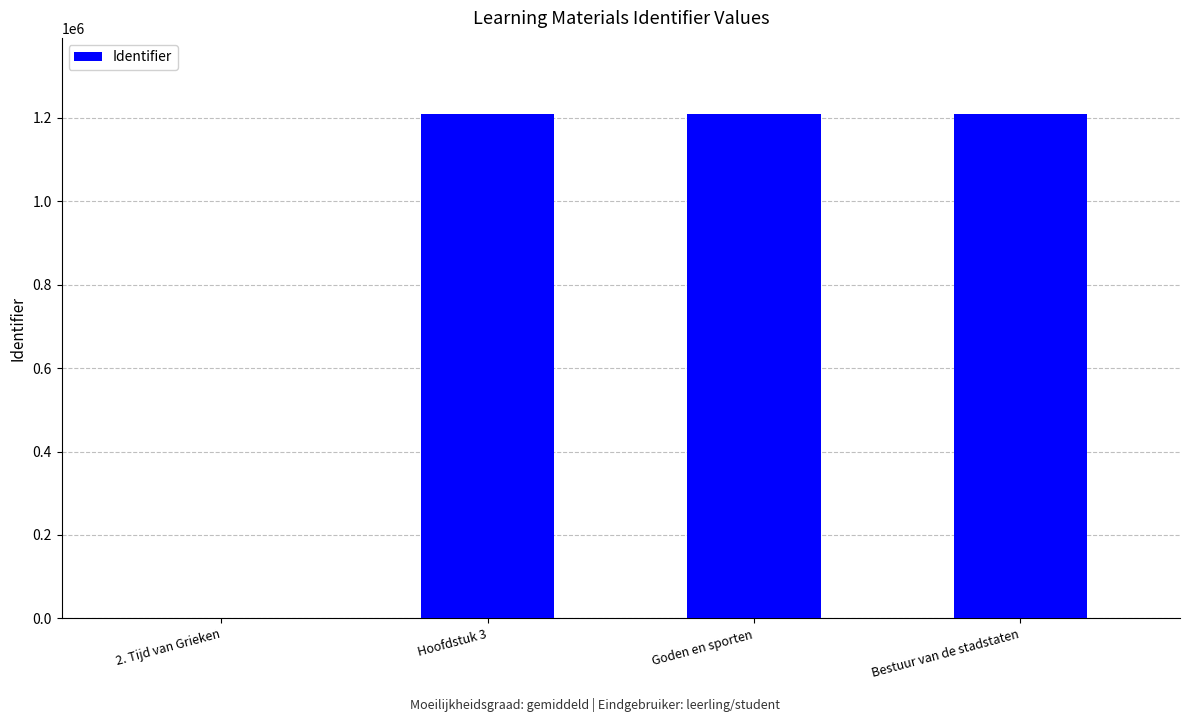

What is the sum of all values?

3630063